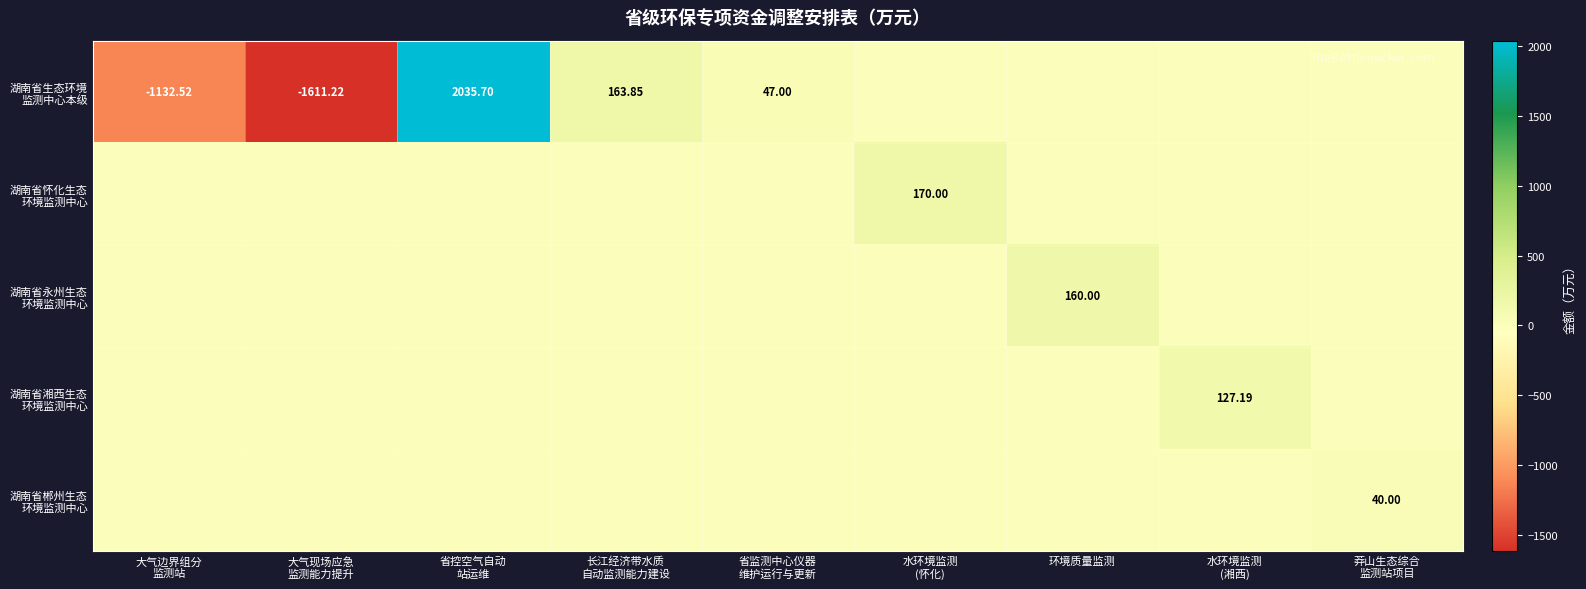

How many values in 湖南省郴州生态 环境监测中心 are above zero?

1